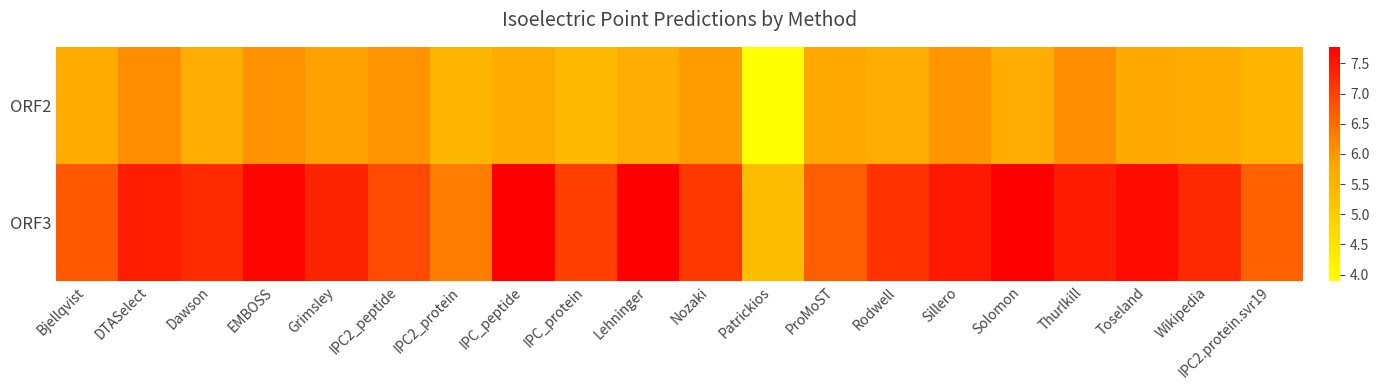

Count the number of data series in this chart.

2